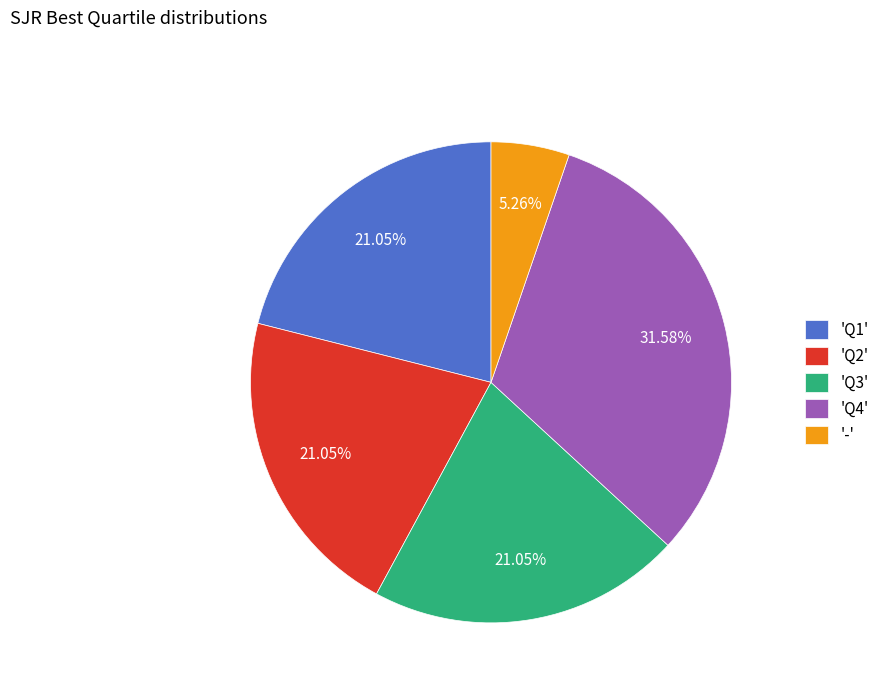

What is the smallest slice in the pie chart?

-